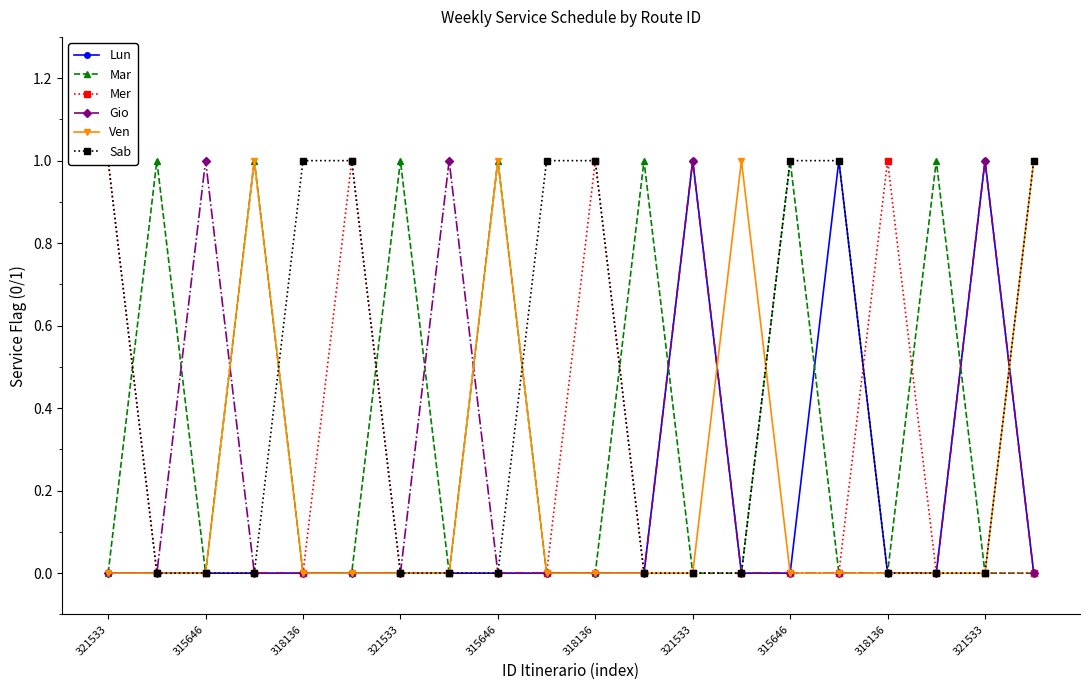

What is the difference between the maximum and second lowest values in the Ven series?

1